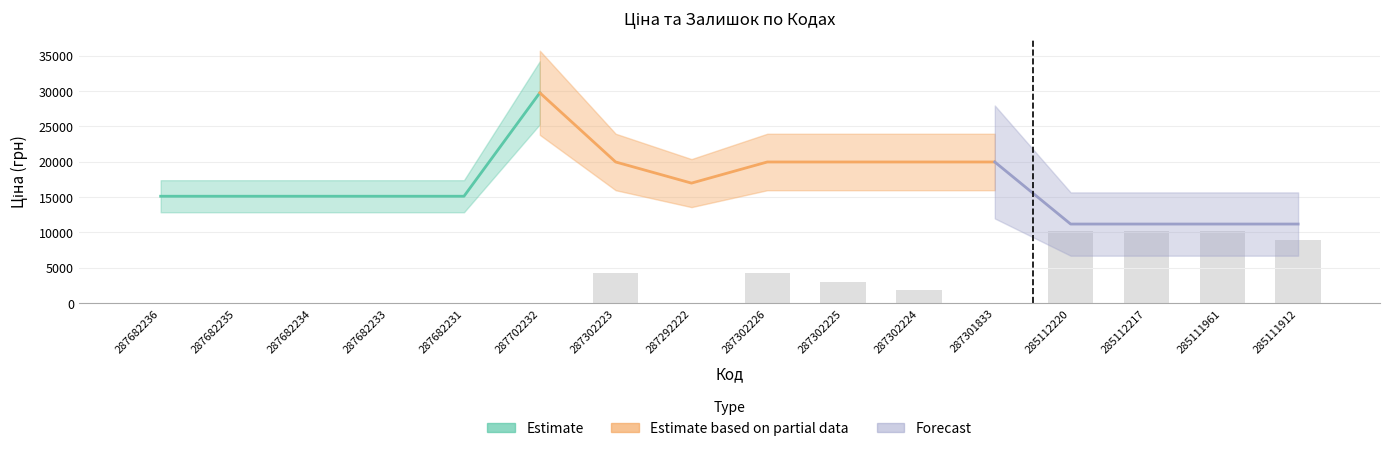

Reading right to left, extract all data points from this chart.

9000	10200	10200	10200	0	1800	3000	4200	0	4200	0	0	0	0	0	0